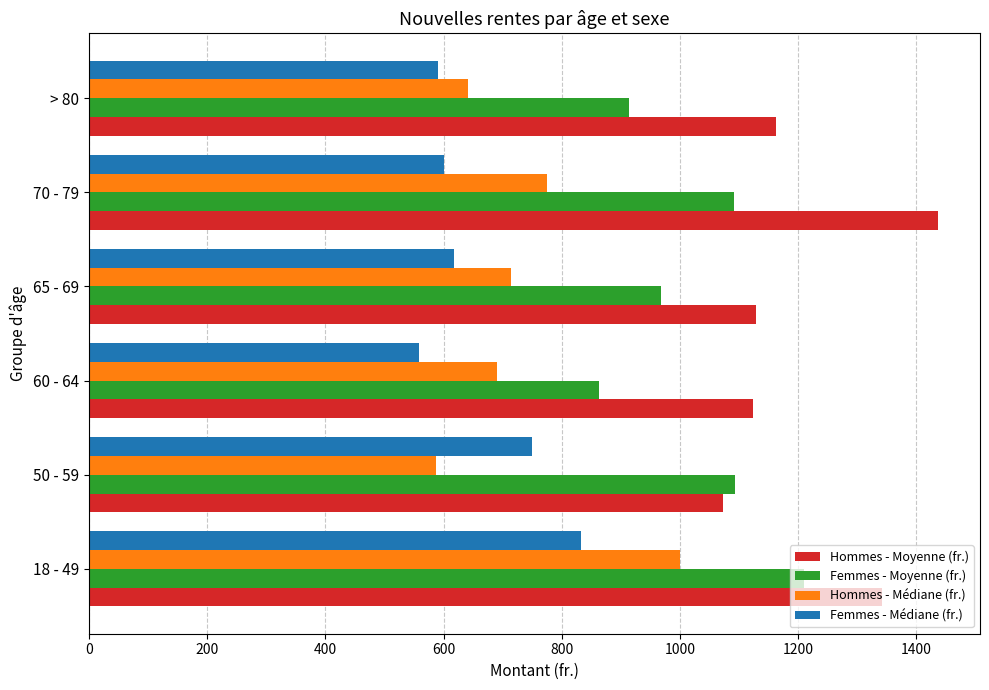

What is the maximum value for Femmes - Moyenne (fr.)?

1210.0